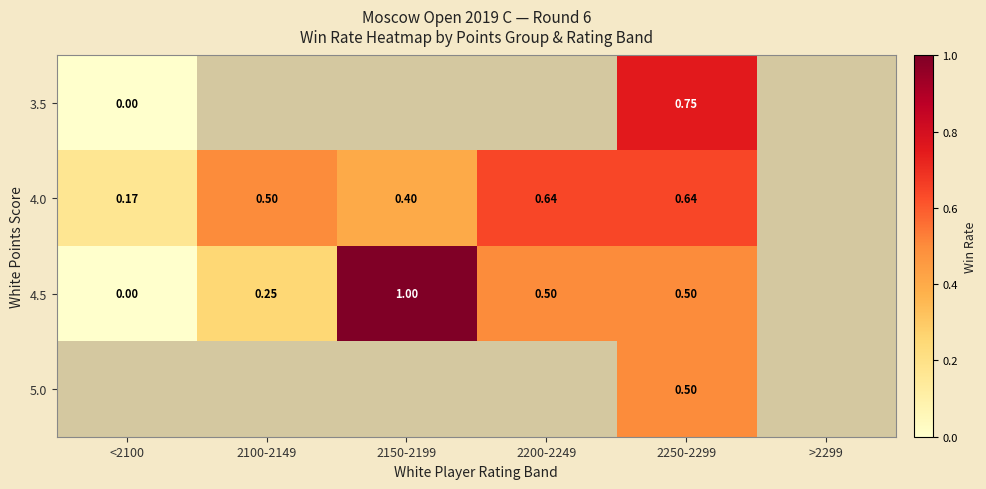

Which series changed the most between <2100 and 2200-2249?

4.5